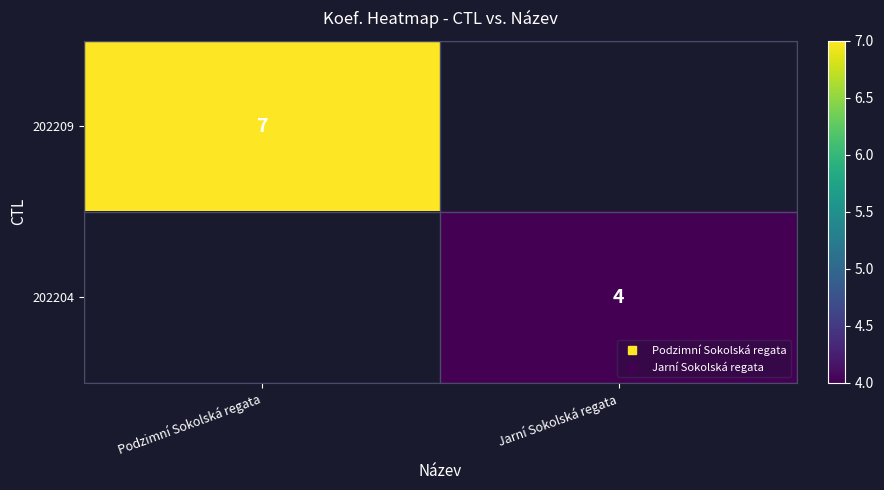

At how many categories does at least one series exceed 5?

1